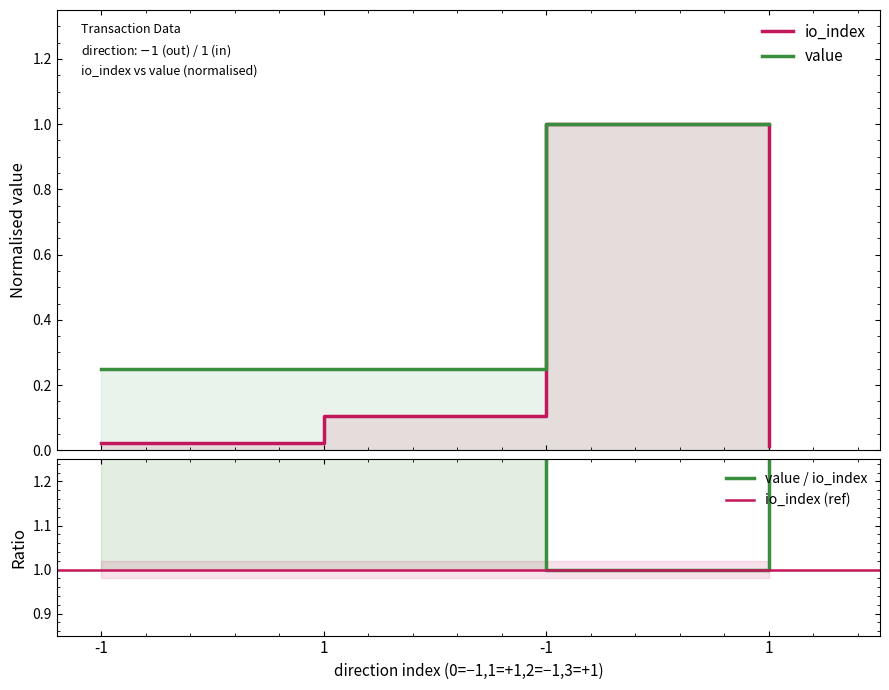

List the labels in order of io_index value, smallest first.

1, -1, 1, -1